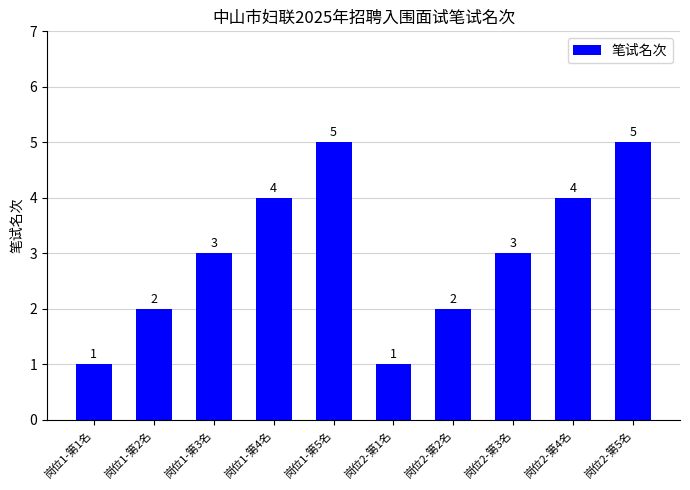

Reading right to left, transcribe all the data shown in this chart.

岗位2-第5名=5	岗位2-第4名=4	岗位2-第3名=3	岗位2-第2名=2	岗位2-第1名=1	岗位1-第5名=5	岗位1-第4名=4	岗位1-第3名=3	岗位1-第2名=2	岗位1-第1名=1